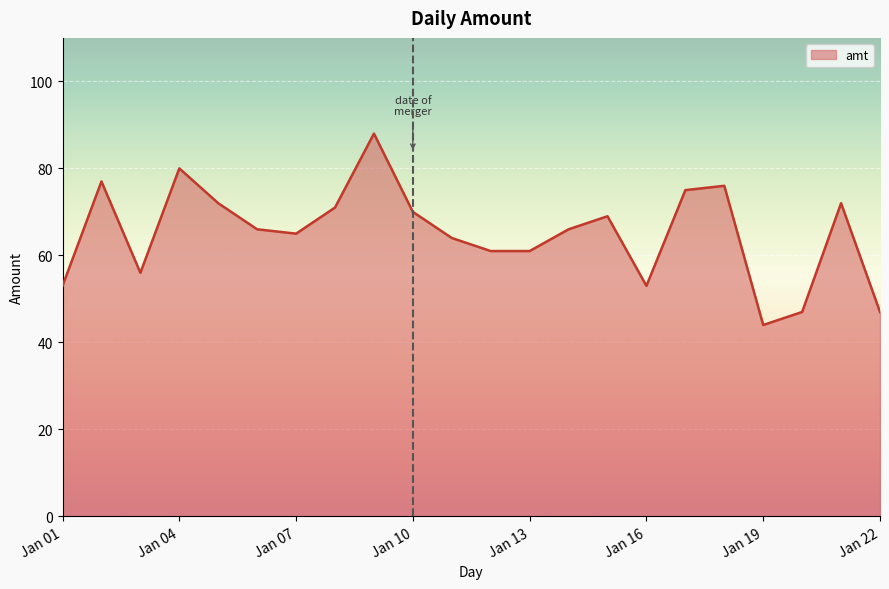

What is the difference between the maximum and minimum values?

44